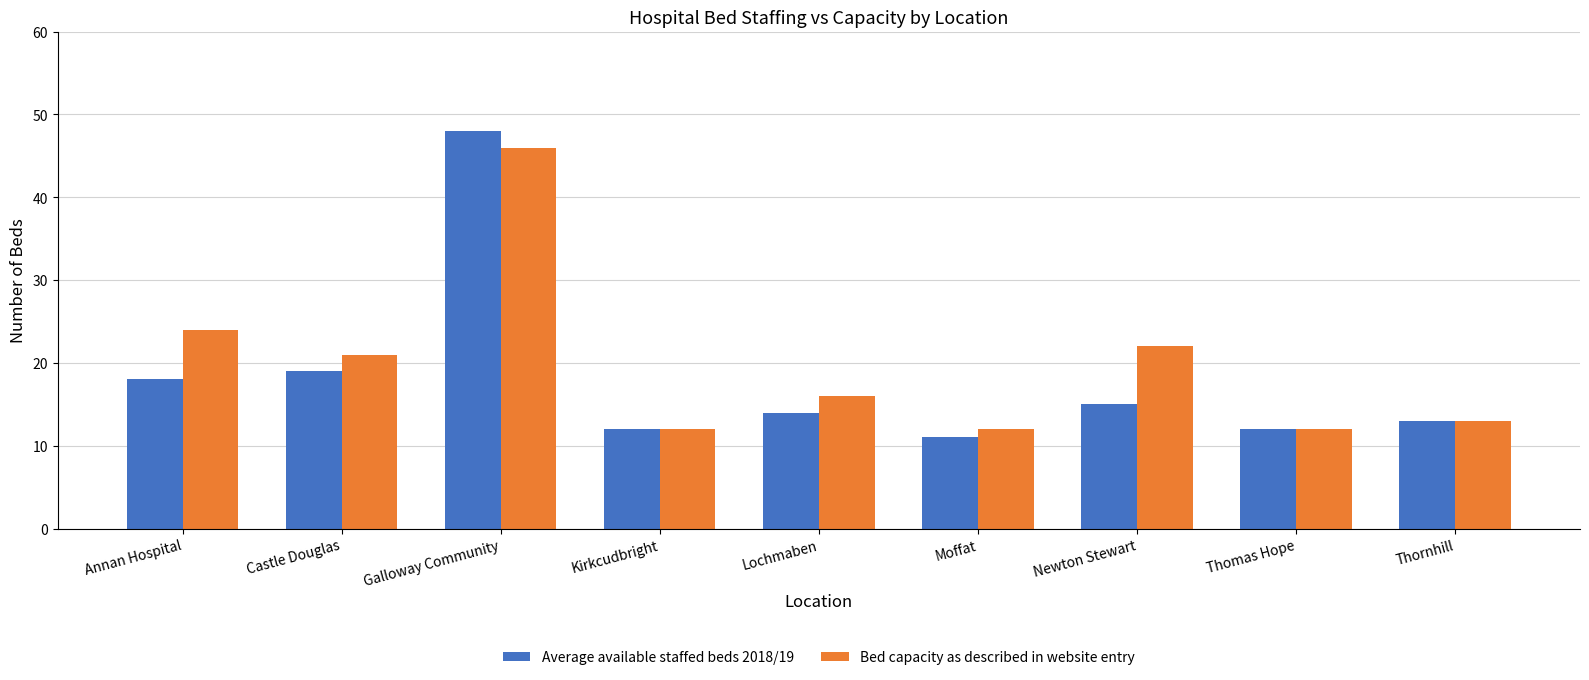

Reading left to right, what are all the values shown in this chart?

Average available staffed beds 2018/19: Annan Hospital=18	Castle Douglas=19	Galloway Community=48	Kirkcudbright=12	Lochmaben=14	Moffat=11	Newton Stewart=15	Thomas Hope=12	Thornhill=13
Bed capacity as described in website entry: Annan Hospital=24	Castle Douglas=21	Galloway Community=46	Kirkcudbright=12	Lochmaben=16	Moffat=12	Newton Stewart=22	Thomas Hope=12	Thornhill=13